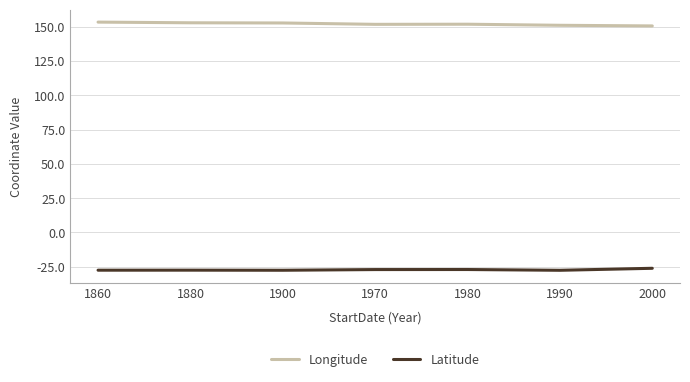

List the series in order of their peak value, lowest first.

Latitude, Longitude